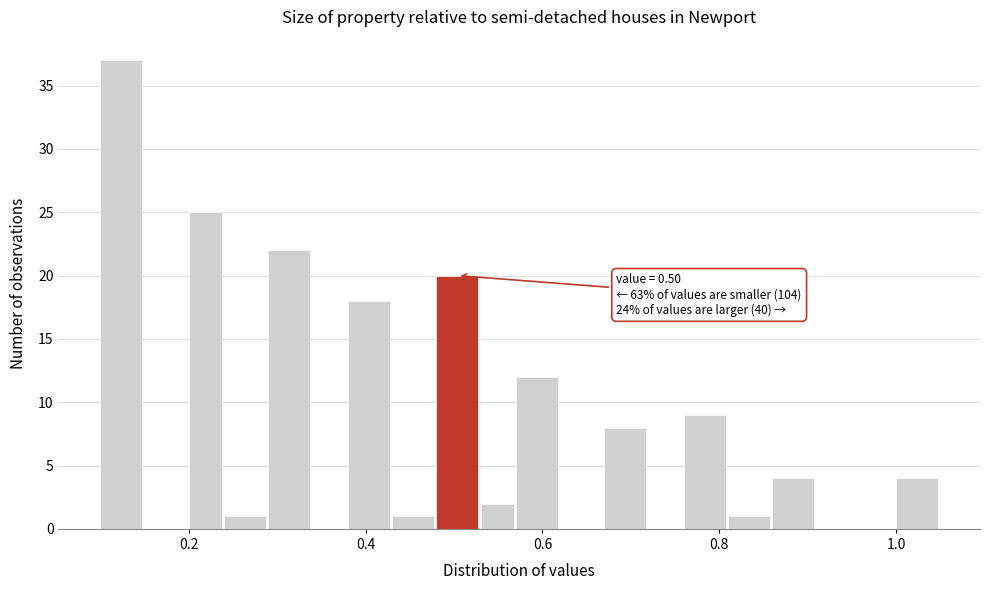

Read against the x-axis, roughly where is the centre of the tallest bar?

0.12